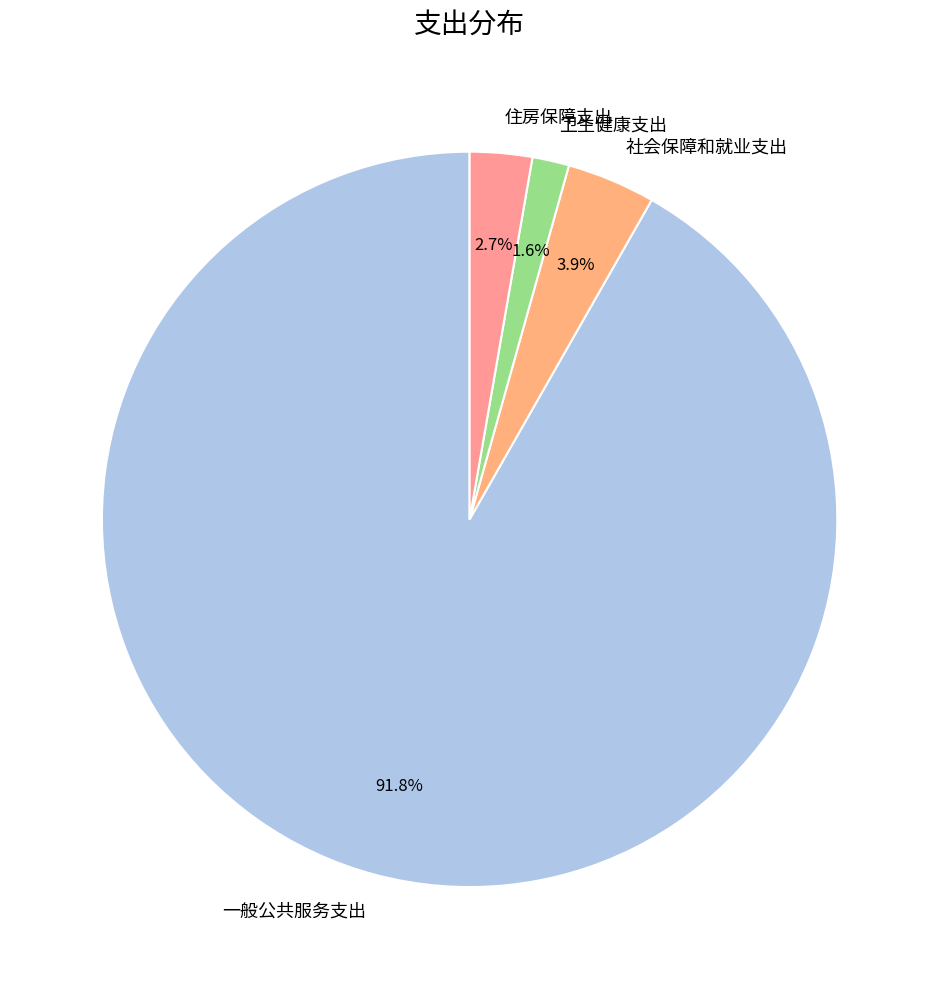

Is it true that 卫生健康支出 is 2% of the pie?

True